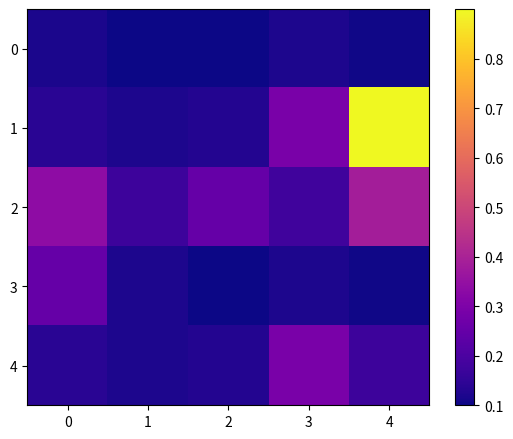

How many series are shown in this chart?

5